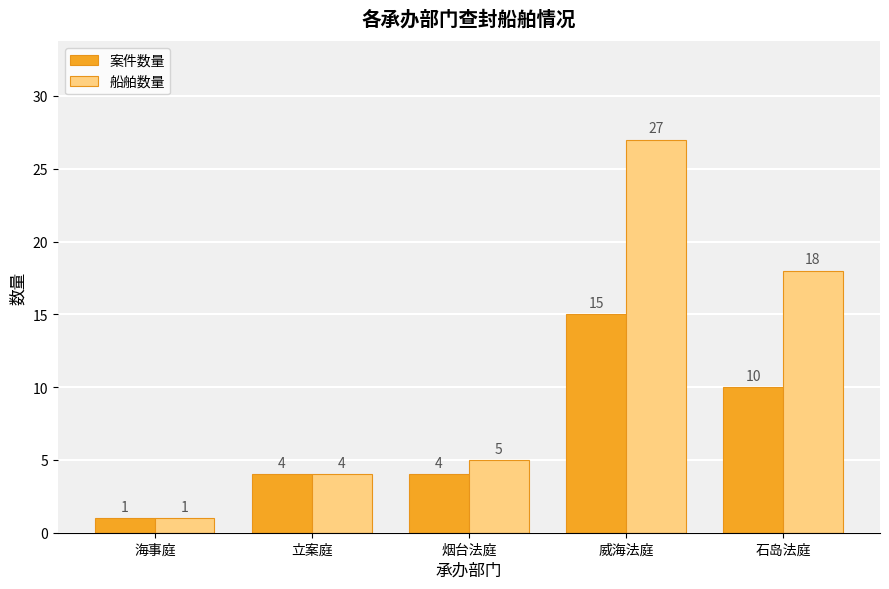

Does the chart contain stacked bars?

No